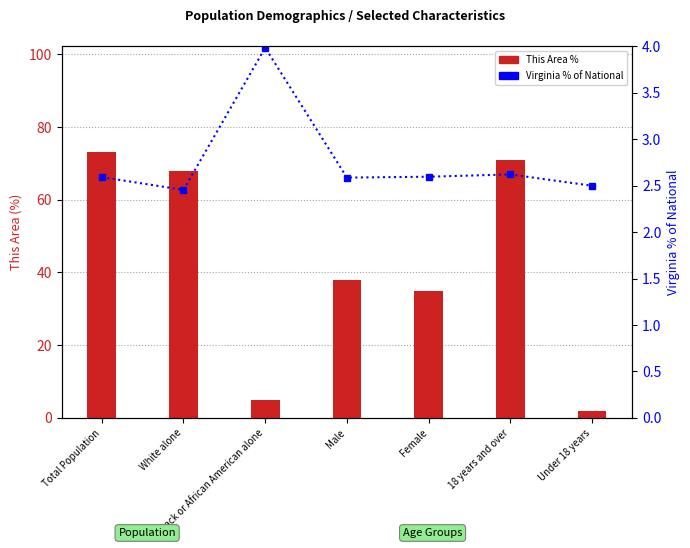

What is the difference between the highest and lowest values at Black or African American alone?

1.0